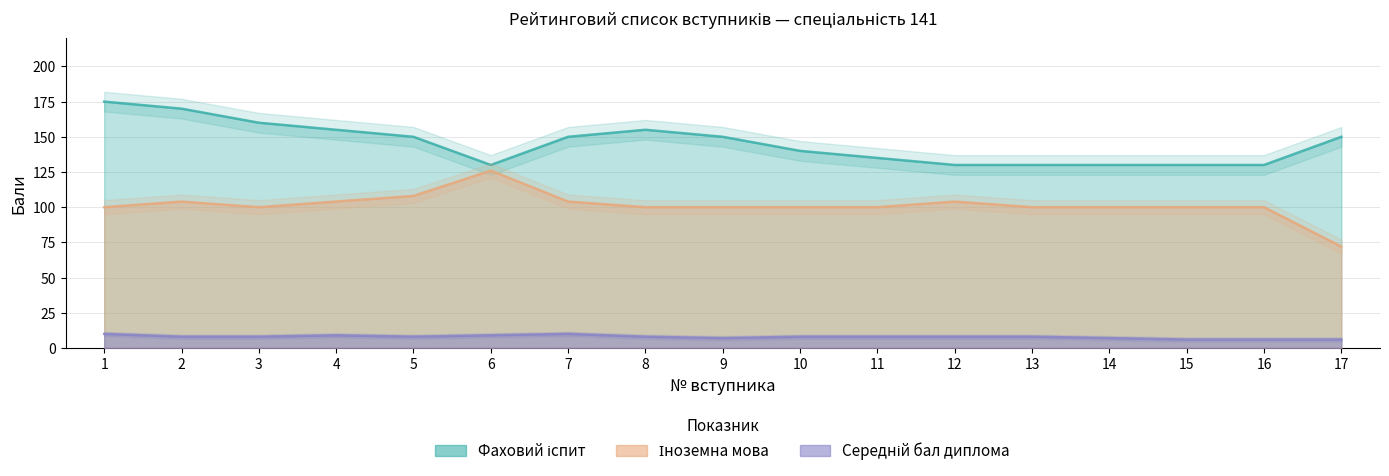

List the labels in order of Фаховий іспит value, smallest first.

6, 12, 13, 14, 15, 16, 11, 10, 5, 7, 9, 17, 4, 8, 3, 2, 1